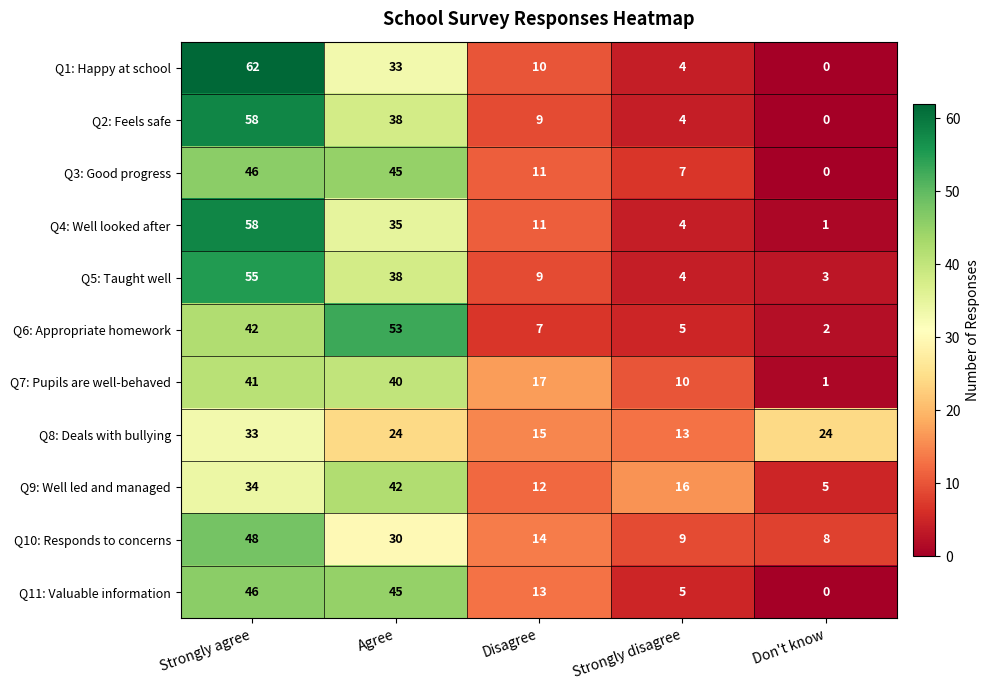

Which series changed the most between Agree and Disagree?

Q6: Appropriate homework